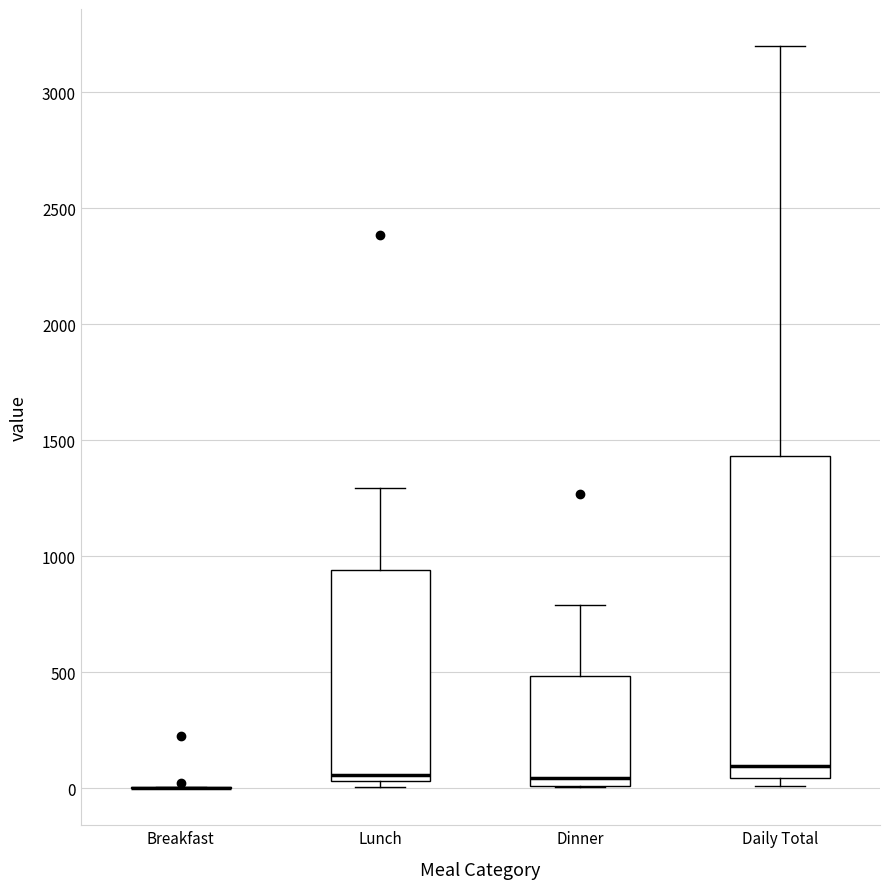

Reading left to right, read every box against the y-axis: the position of its median line, the range the box covers, and the ends of its whiskers. The values are not printed on the chart, so give them approximately, as read against the axis.

Breakfast: box collapsed to a line at 0, whiskers 0 to 0
Lunch: median 50 (just above the box's lower edge), box 50 to 950, whiskers 0 to 1300
Dinner: median 50, box 0 to 500, whiskers 0 to 800
Daily Total: median 100, box 50 to 1450, whiskers 0 to 3200